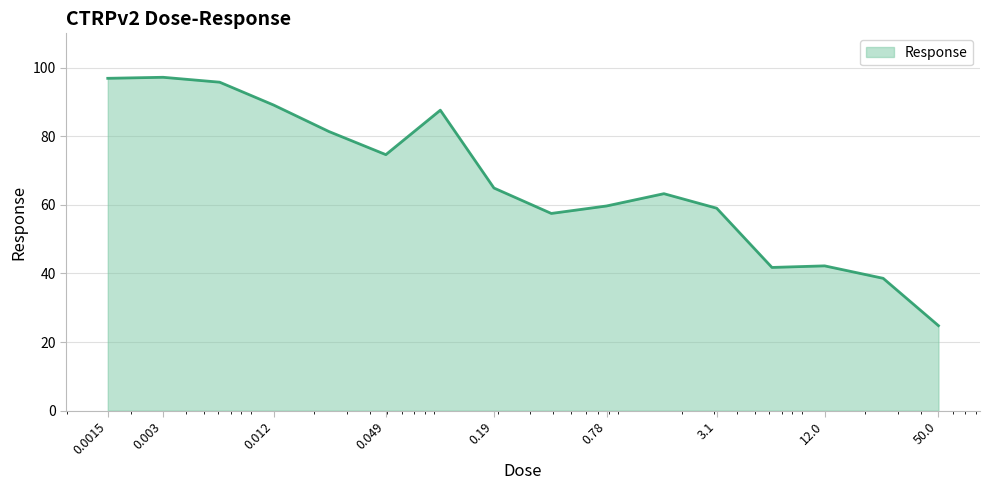

What is the average value?

67.1